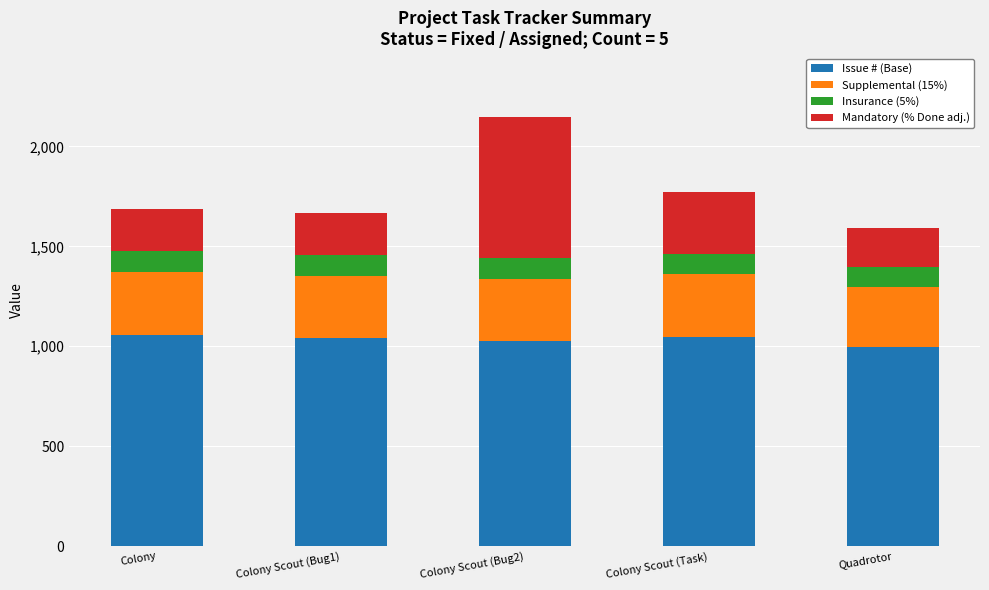

What is the sum of the Issue # (Base) values at Colony Scout (Task) and Quadrotor?

2041.5